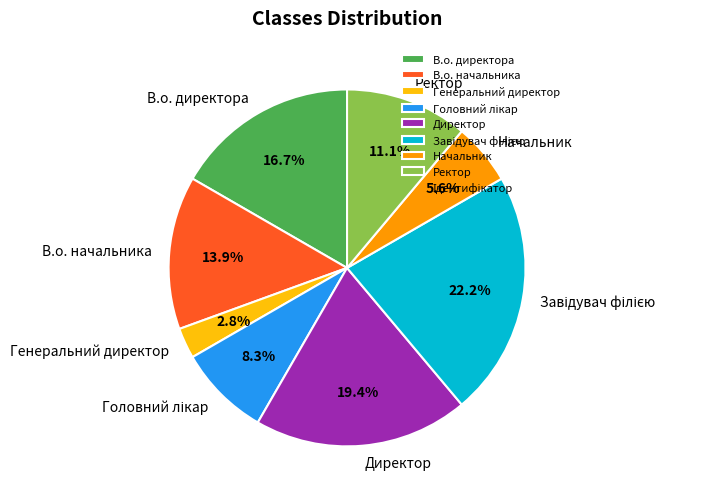

What percentage is the Генеральний директор slice, to the nearest percent?

3%